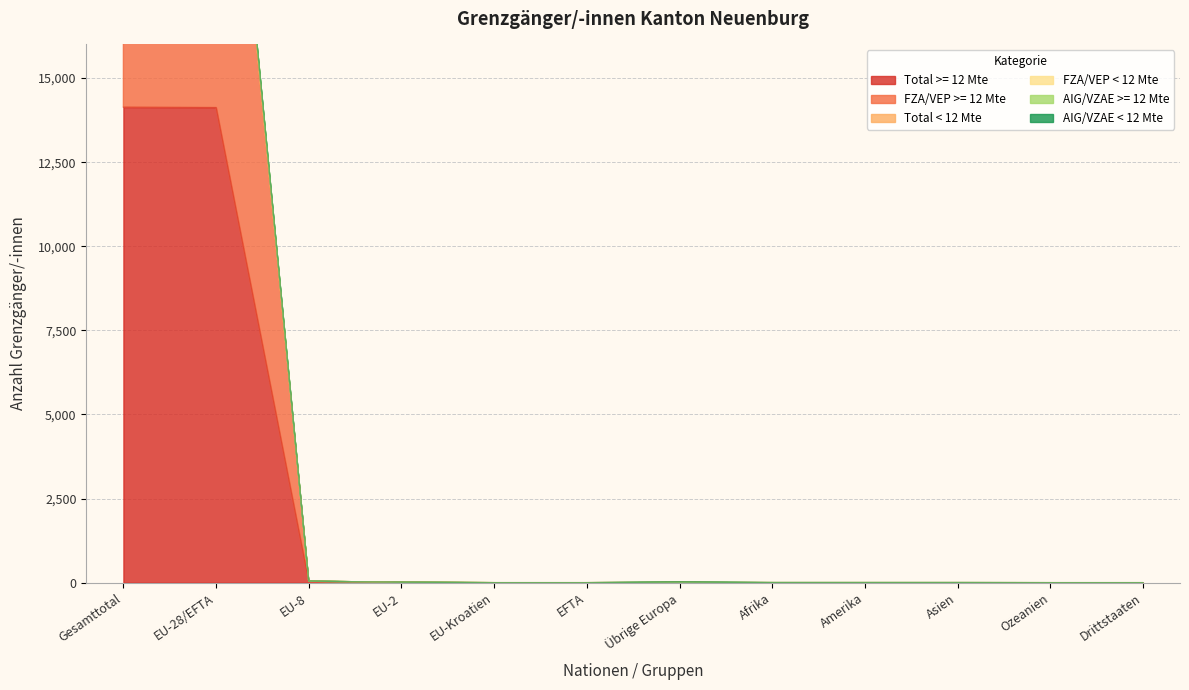

The value of Total >= 12 Mte at Gesamttotal is 24646. True or false?

False